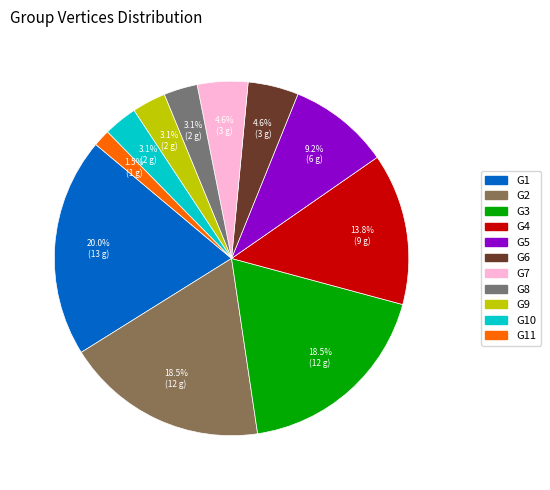

Is there a majority slice in this chart?

No